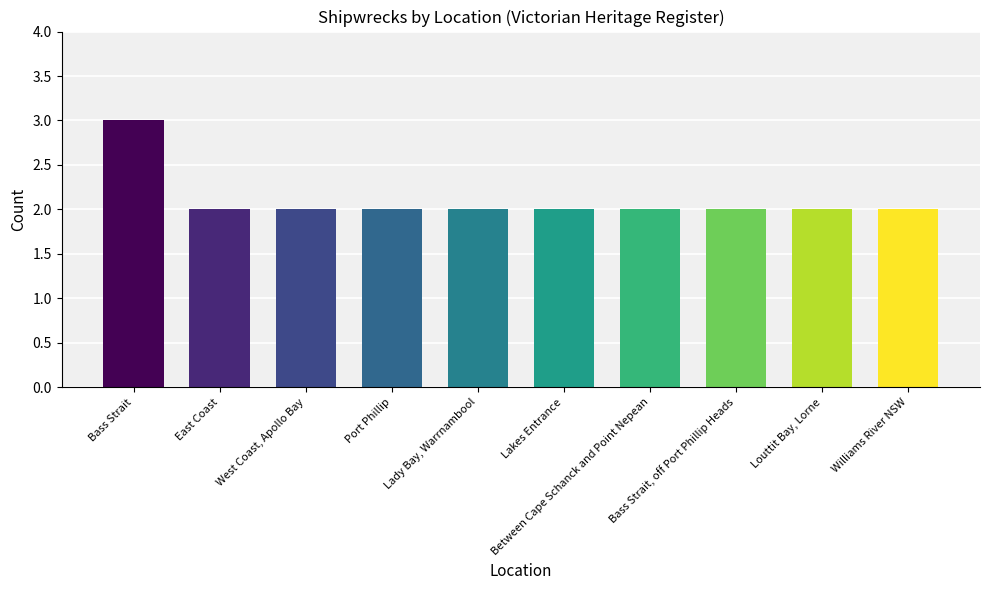

What is the sum of all values?

21